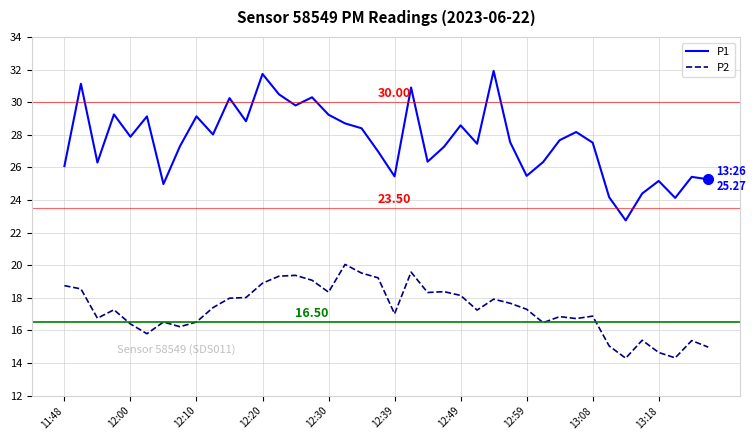

List the series in order of their overall mean, lowest first.

P2, P1